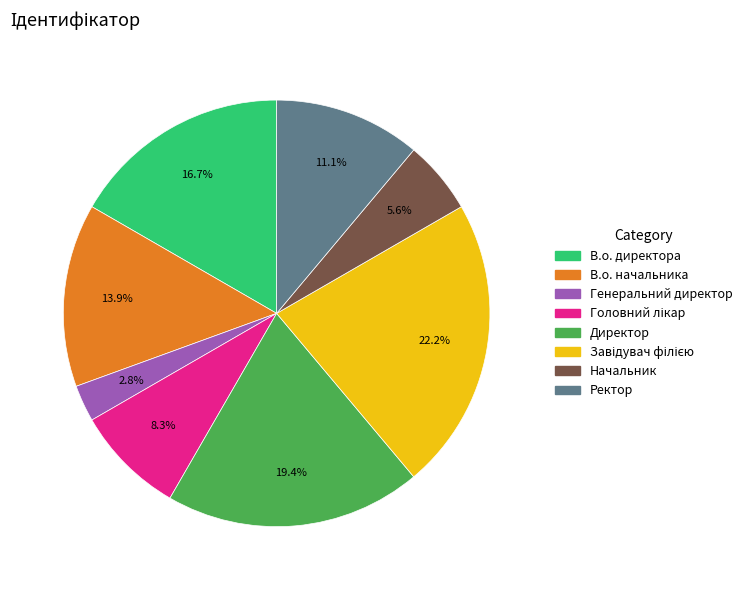

Does В.о. директора represent more than half of the total?

No